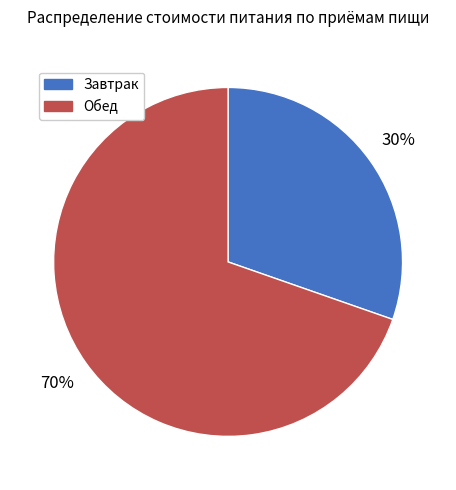

Between Завтрак and Обед, which is larger?

Обед